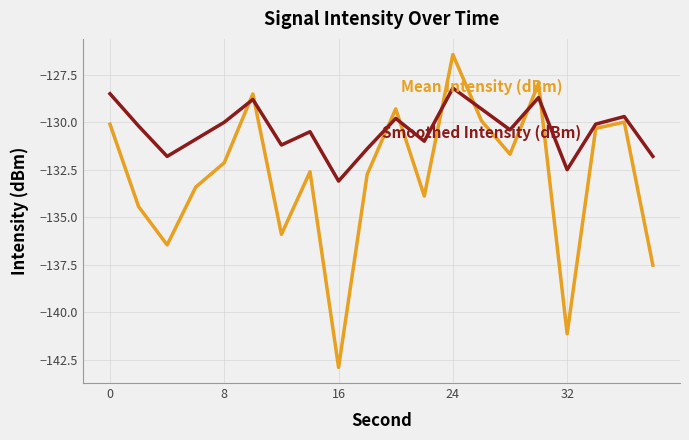

What is the maximum value shown in the chart?

-126.4